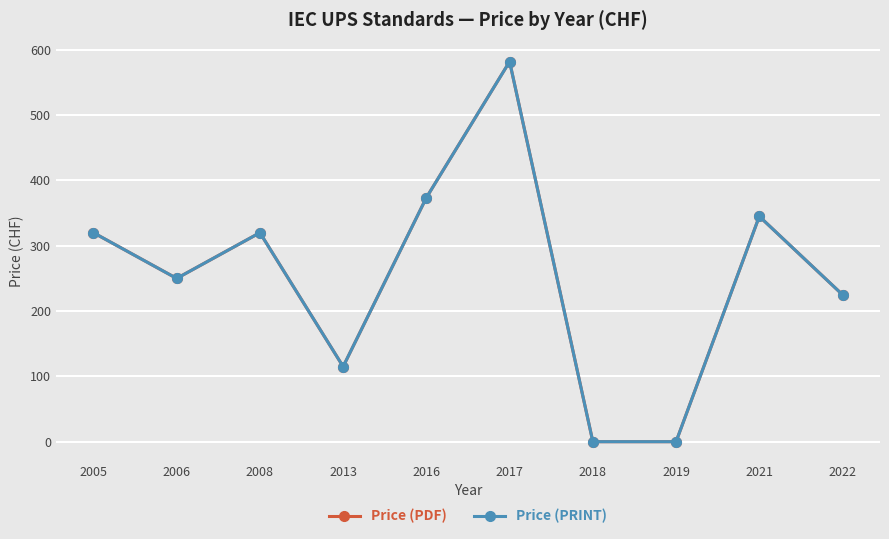

At which category is the sum across all series the highest?

2017